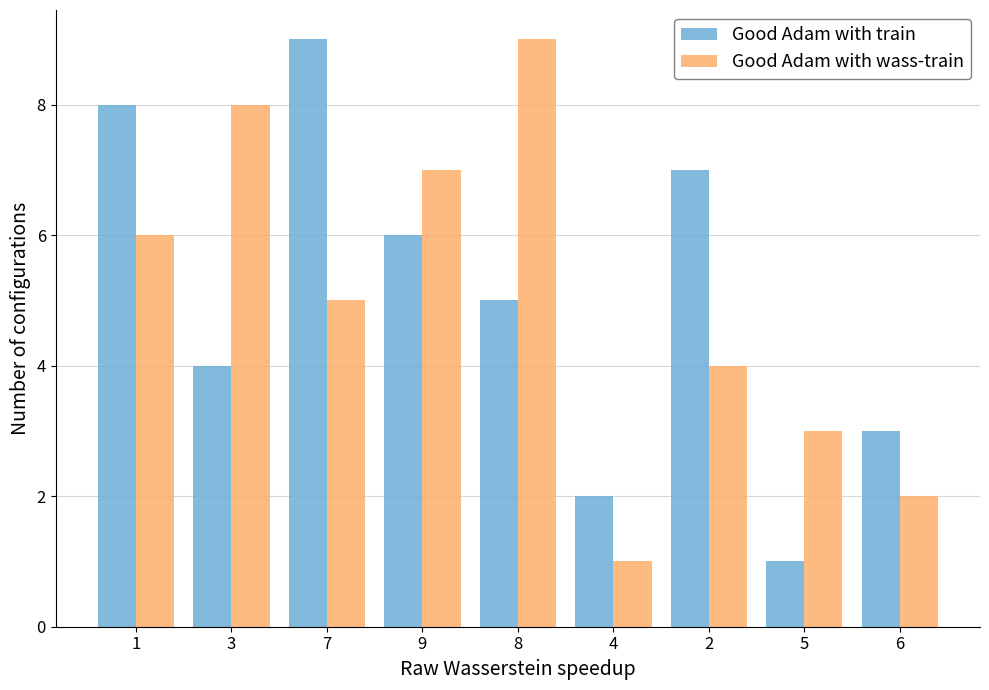

How many bars are there in total?

18